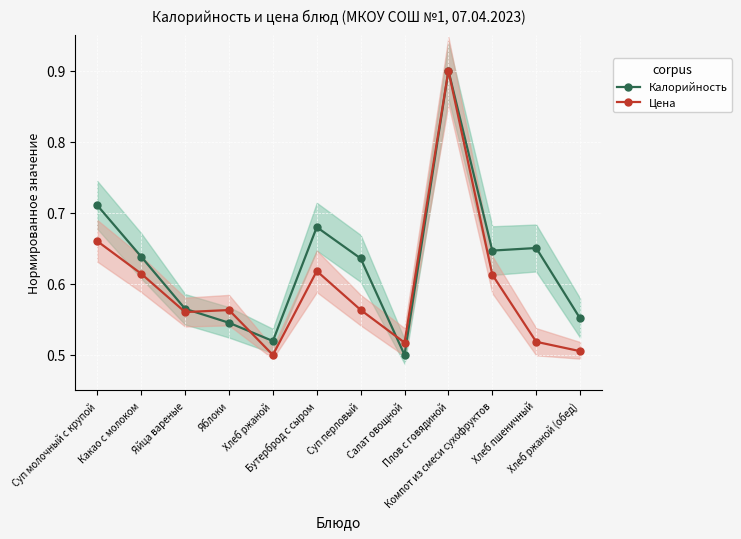

How many interior local peaks does the Калорийность series have?

3